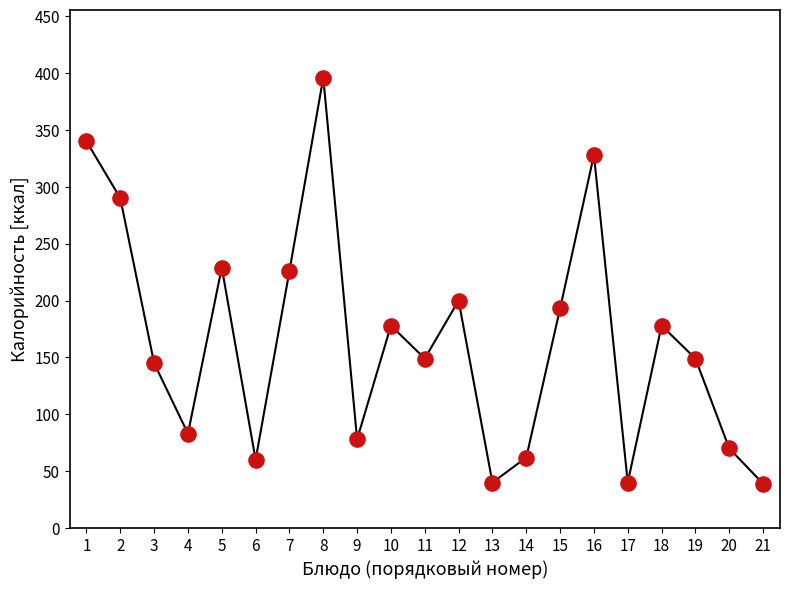

Which has a higher value, 3 or 7?

7